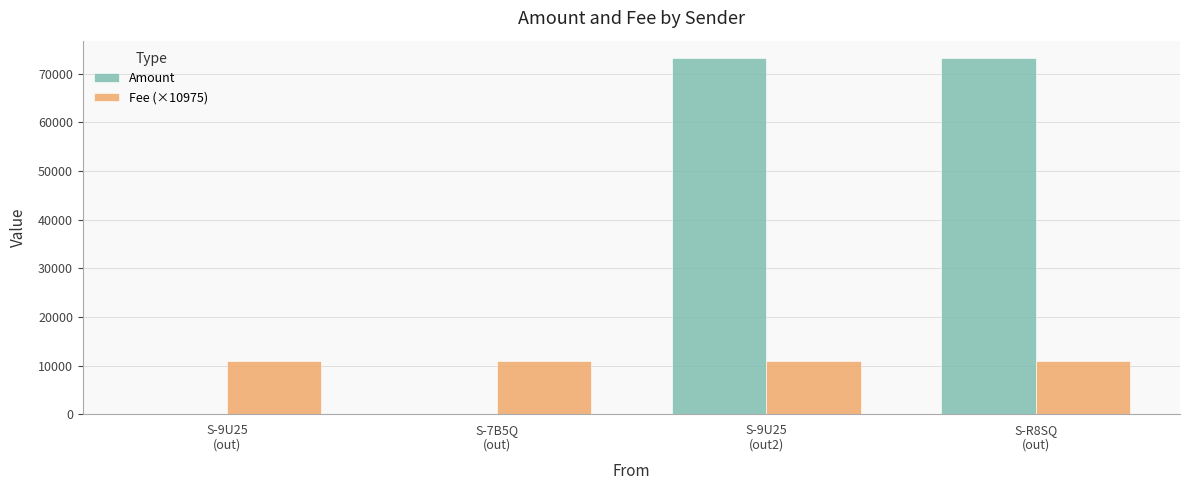

What is the sum of all Amount values?

146344.1